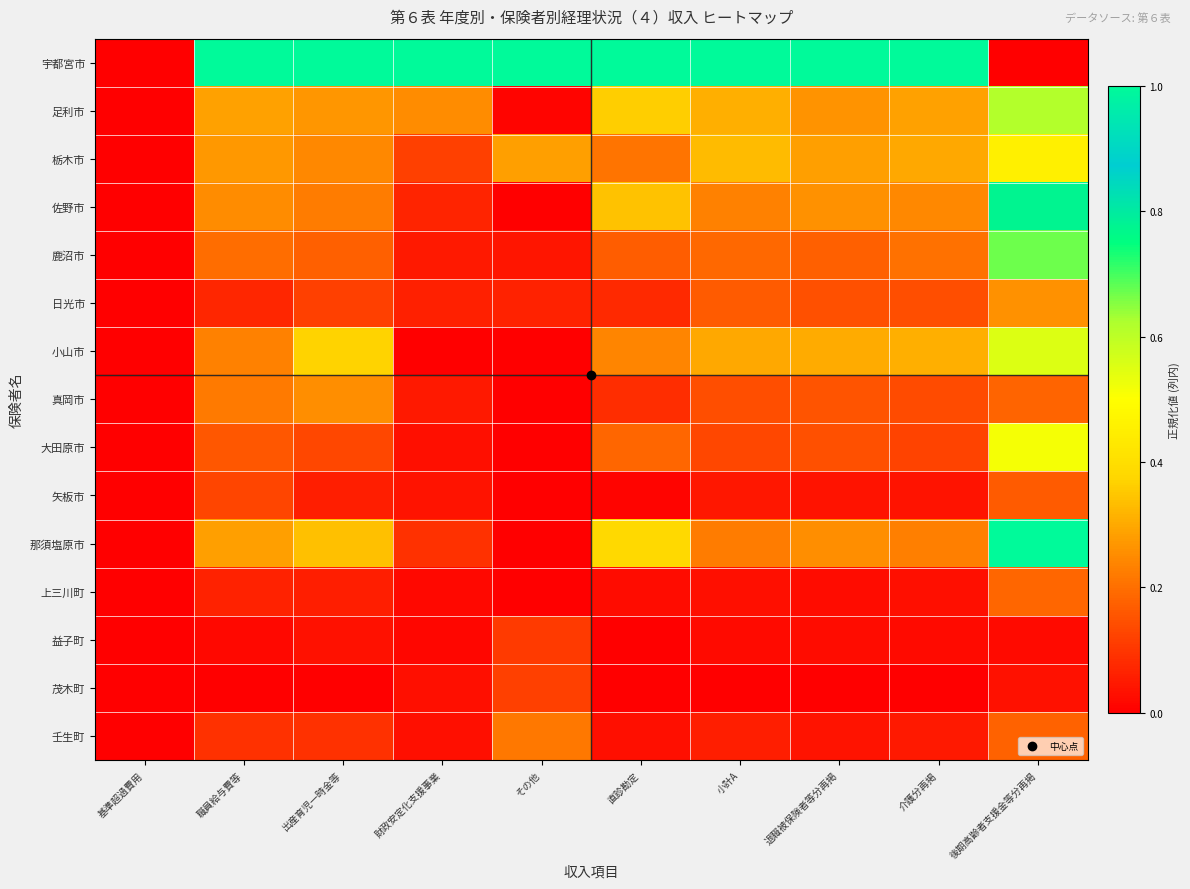

Which series has the widest spread of values?

宇都宮市